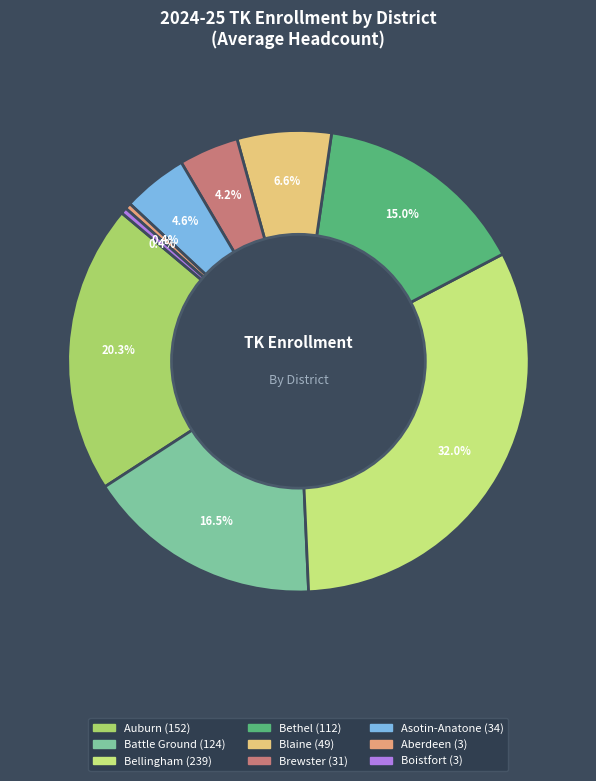

How many segments does this pie chart have?

9